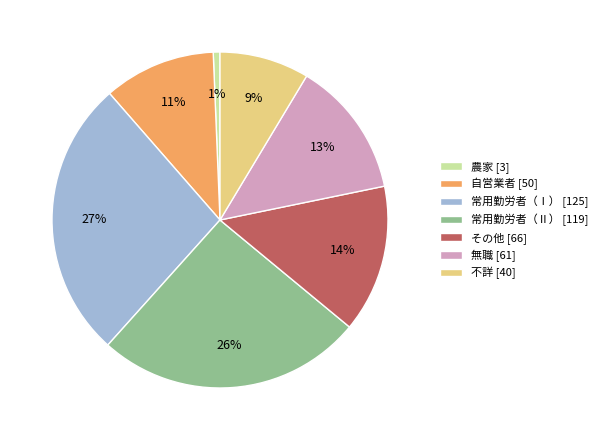

Combined, do 自営業者 [50] and その他 [66] account for over 50%?

No